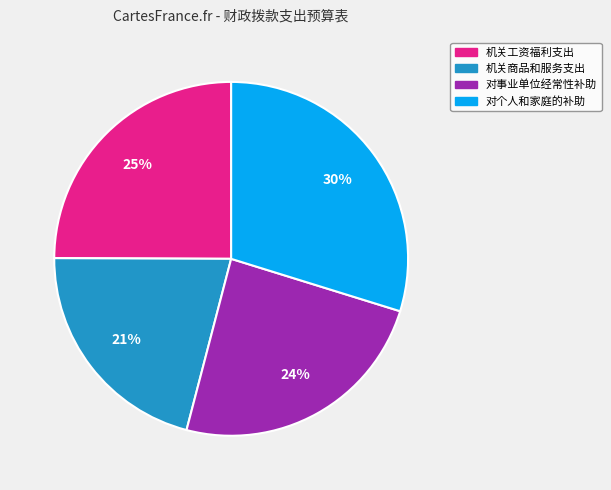

What percentage is the 机关商品和服务支出 slice, to the nearest percent?

21%